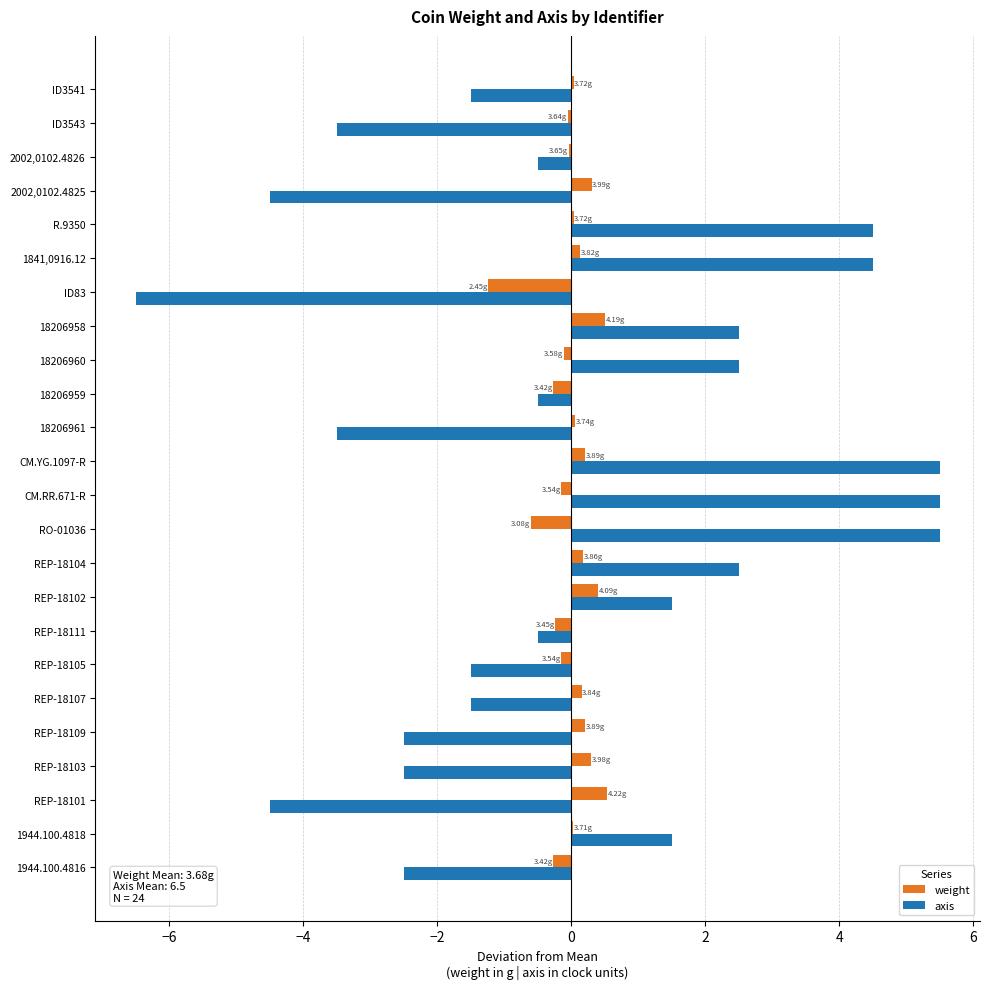

Is the value of axis at REP-18103 greater than the value of weight at R.9350?

No